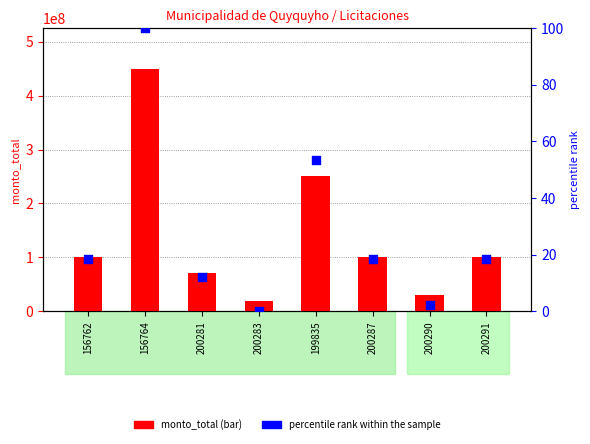

At which category is the sum across all series the highest?

156764